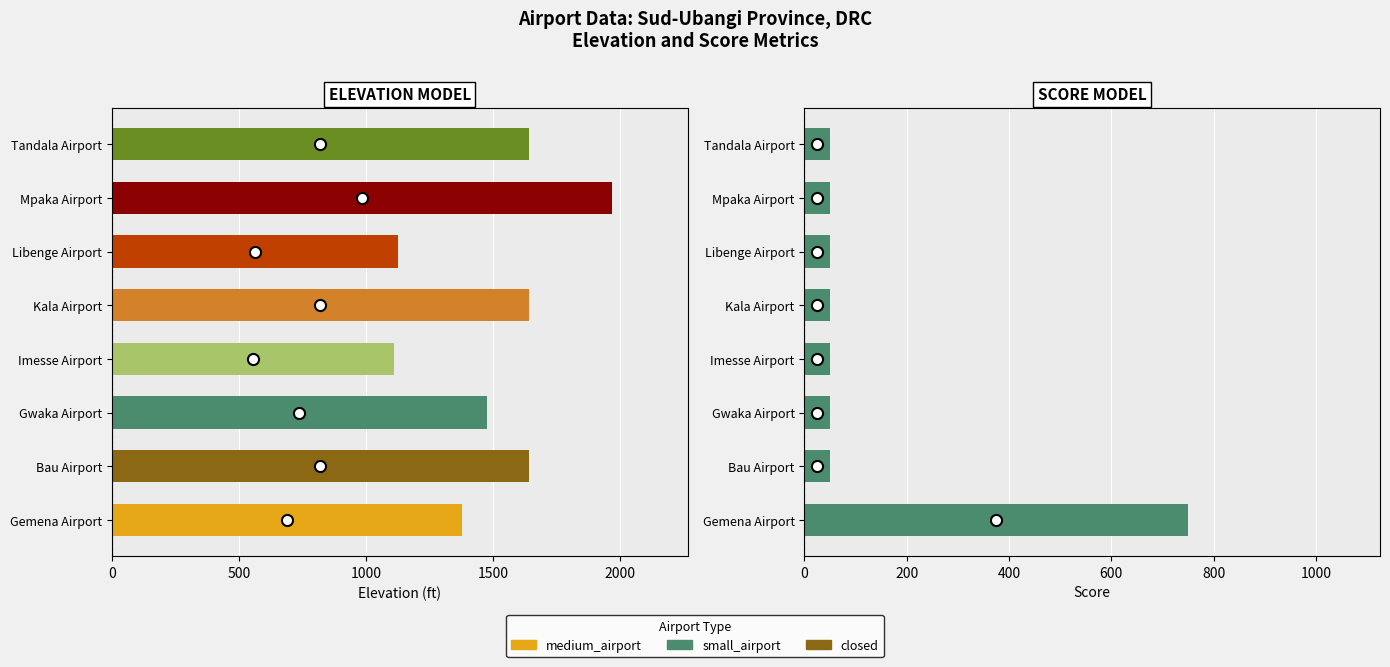

Which series has the largest range (max minus min)?

elevation_ft